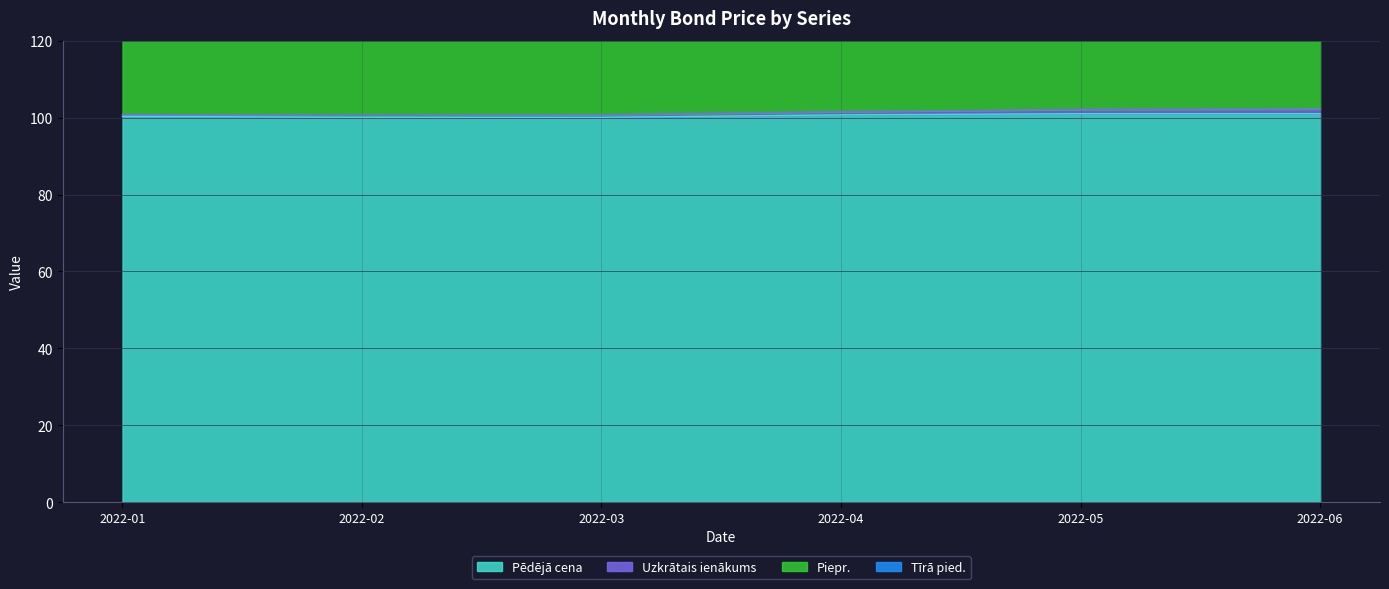

The value of Pēdējā cena at 2022-01 is 43.0. True or false?

False